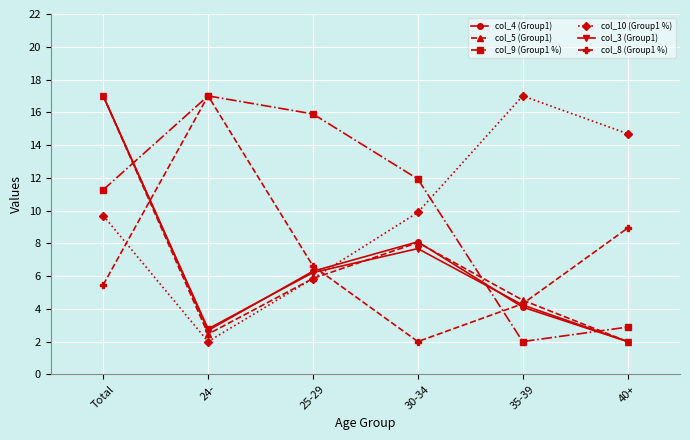

How many interior local peaks does the col_8 (Group1 %) series have?

1